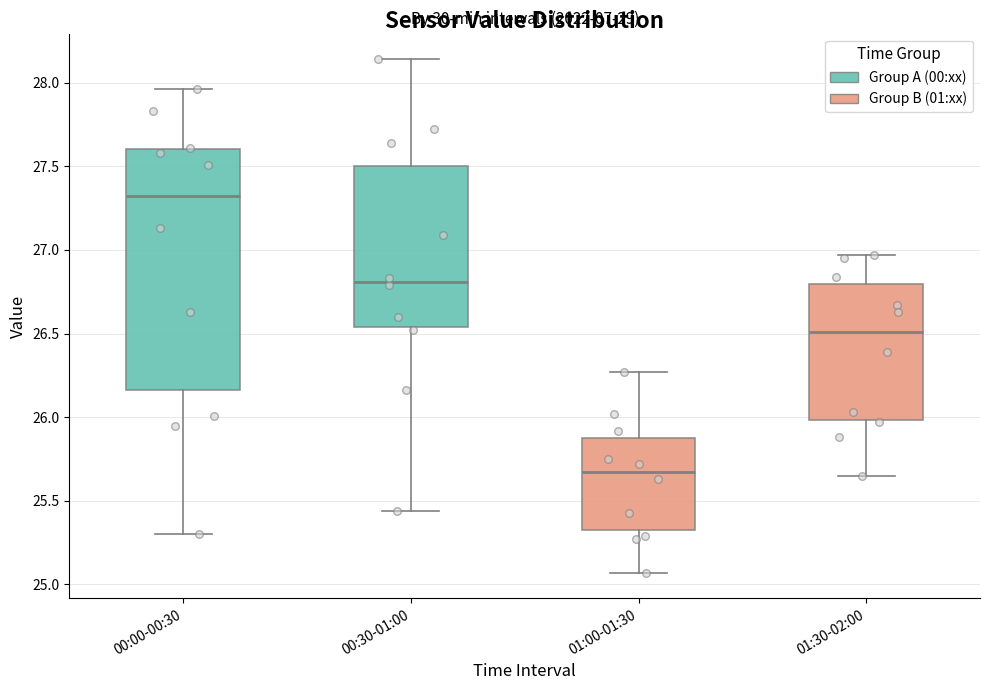

Reading left to right, transcribe this box plot: for each box, give where its median line is, the range the box spans, and where its two whiskers end, as read against the y-axis. The values are not printed on the chart, so give them approximately, as read against the axis.

00:00-00:30: median 27.30, box 26.15 to 27.60, whiskers 25.30 to 27.95
00:30-01:00: median 26.80, box 26.55 to 27.50, whiskers 25.45 to 28.15
01:00-01:30: median 25.70, box 25.35 to 25.90, whiskers 25.05 to 26.25
01:30-02:00: median 26.50, box 26.00 to 26.80, whiskers 25.65 to 26.95